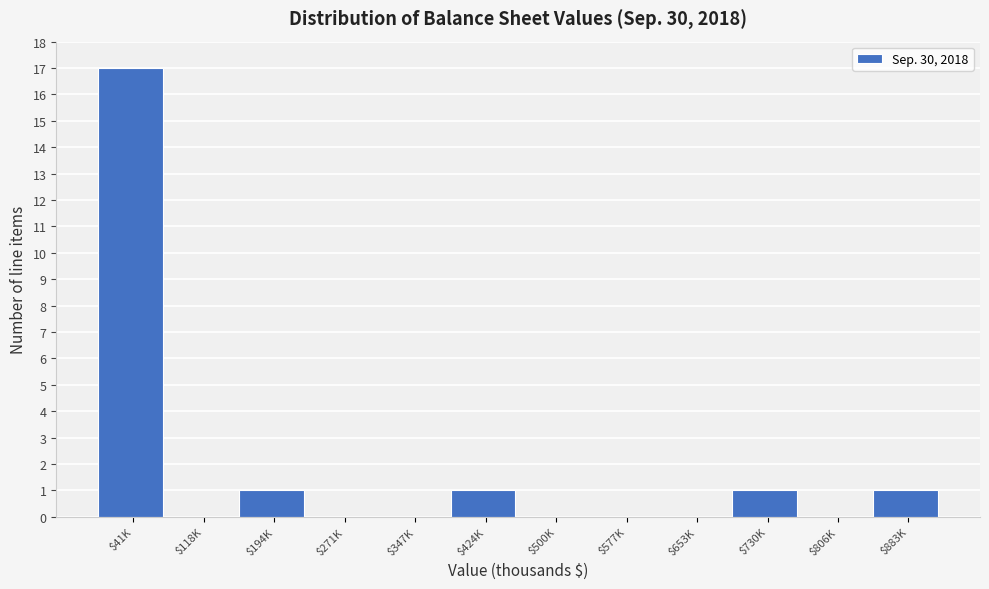

What is the sum of all values?

21